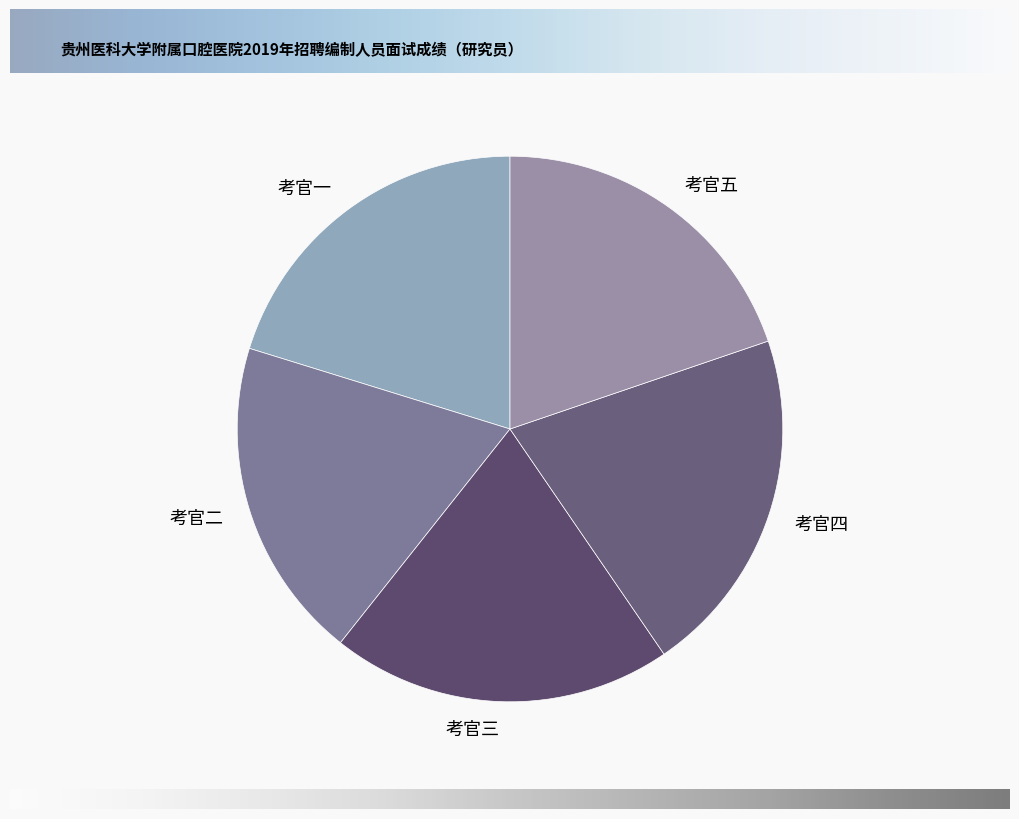

Is the sum of 考官四 and 考官一 greater than half?

No